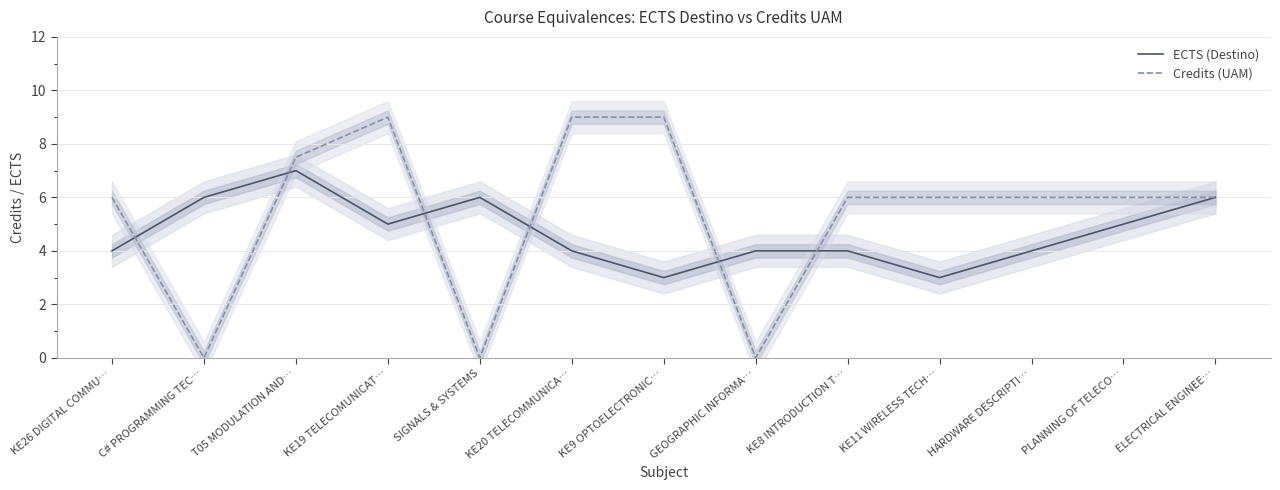

Does the chart have visible grid lines?

Yes